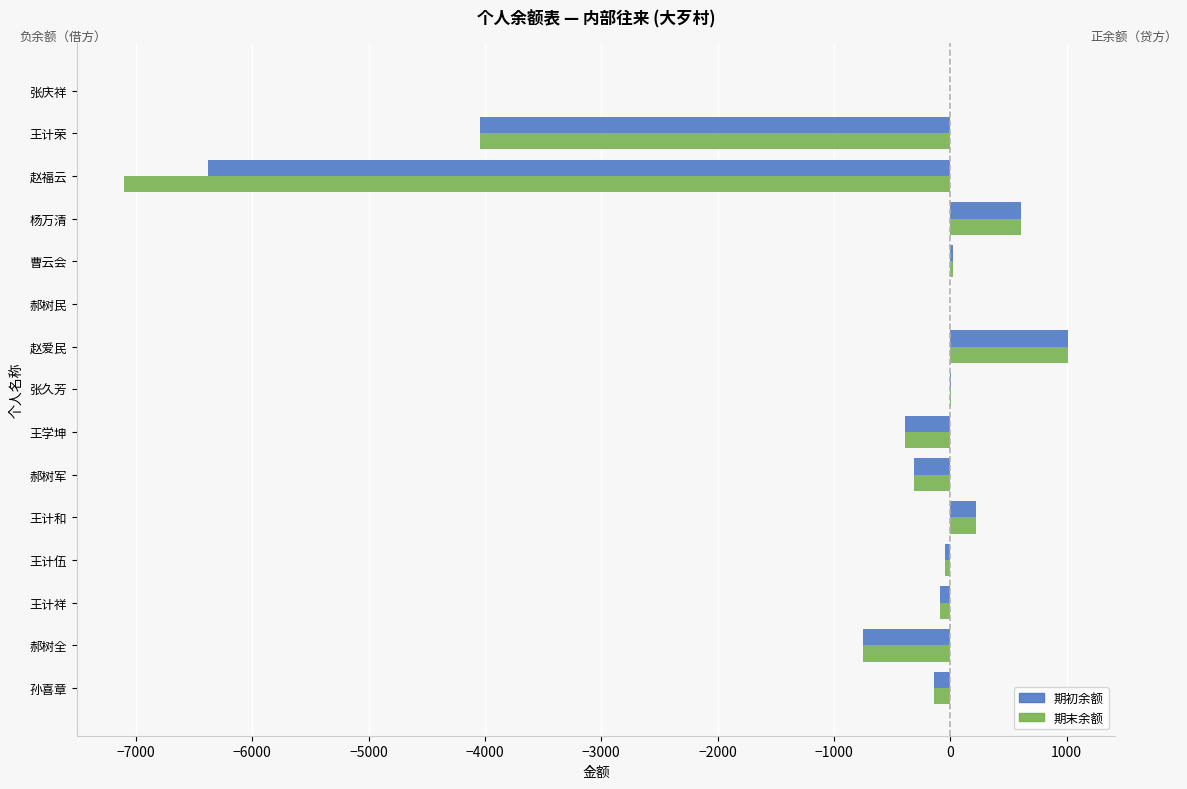

What is the approximate value of 期初余额 at 杨万清?

610.4